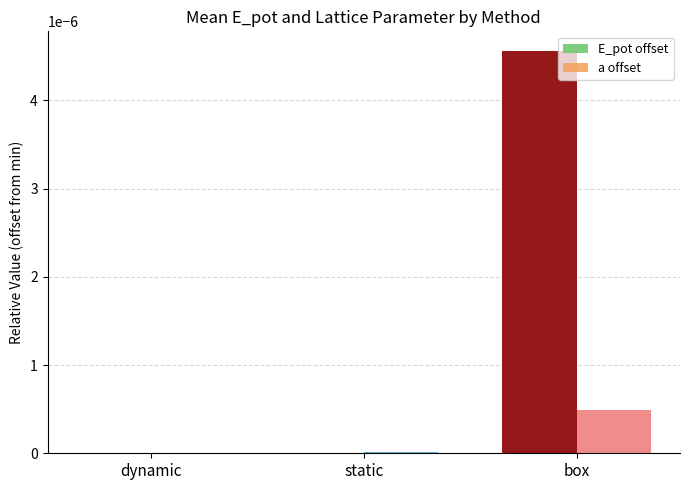

List the labels in order of E_pot offset value, largest first.

box, static, dynamic